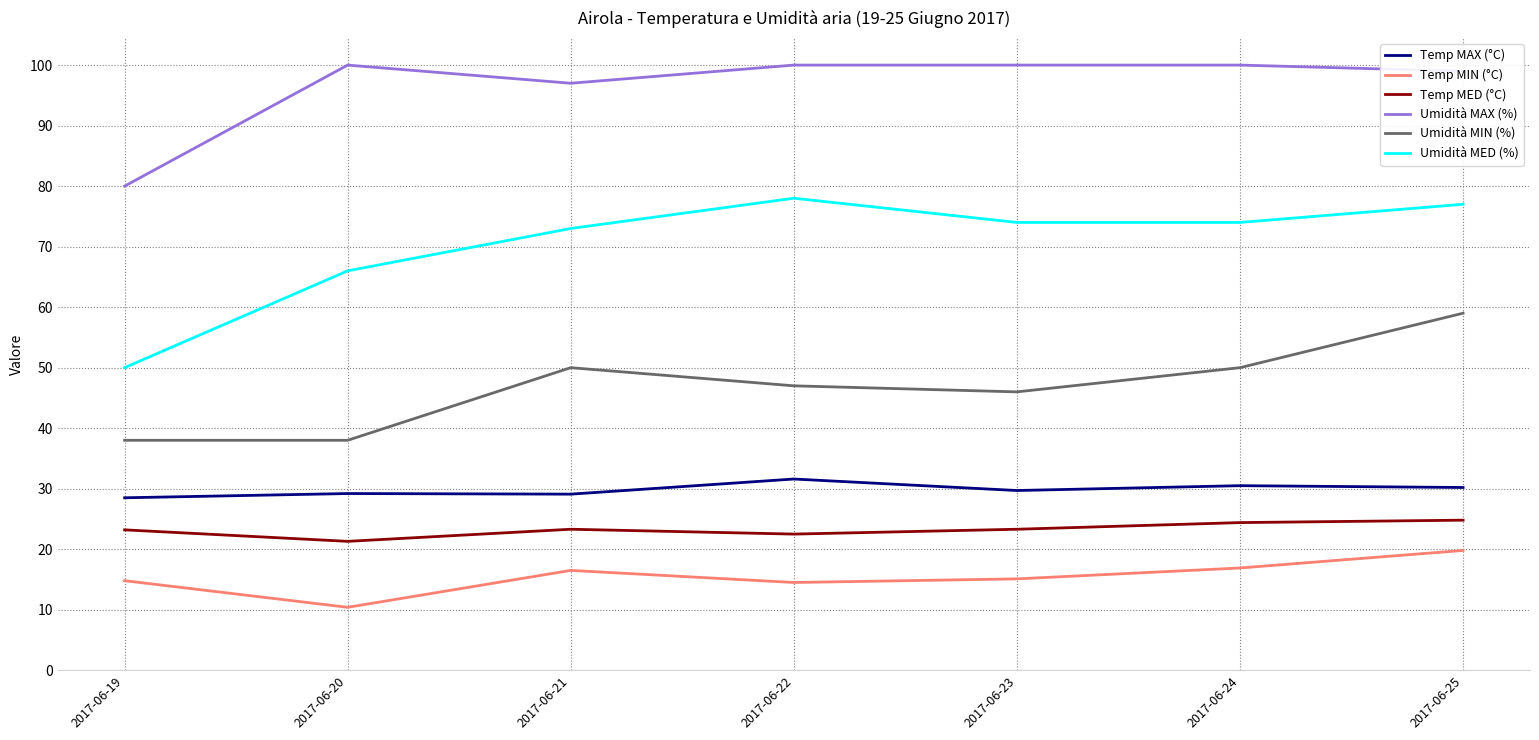

How many lines are shown in the chart?

6